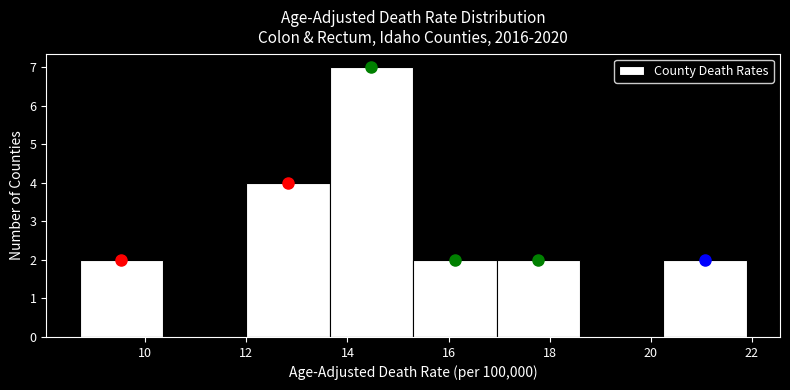

Reading left to right, list every bar in this chart as the range it spans on the x-axis followed by its height. Neither the bar edges nor the heights are printed on the chart, so give them approximately, as read against the axes.

8.70 to 10.35: 2
10.35 to 12.00: 0
12.00 to 13.65: 4
13.65 to 15.30: 7
15.30 to 16.95: 2
16.95 to 18.60: 2
18.60 to 20.25: 0
20.25 to 21.90: 2